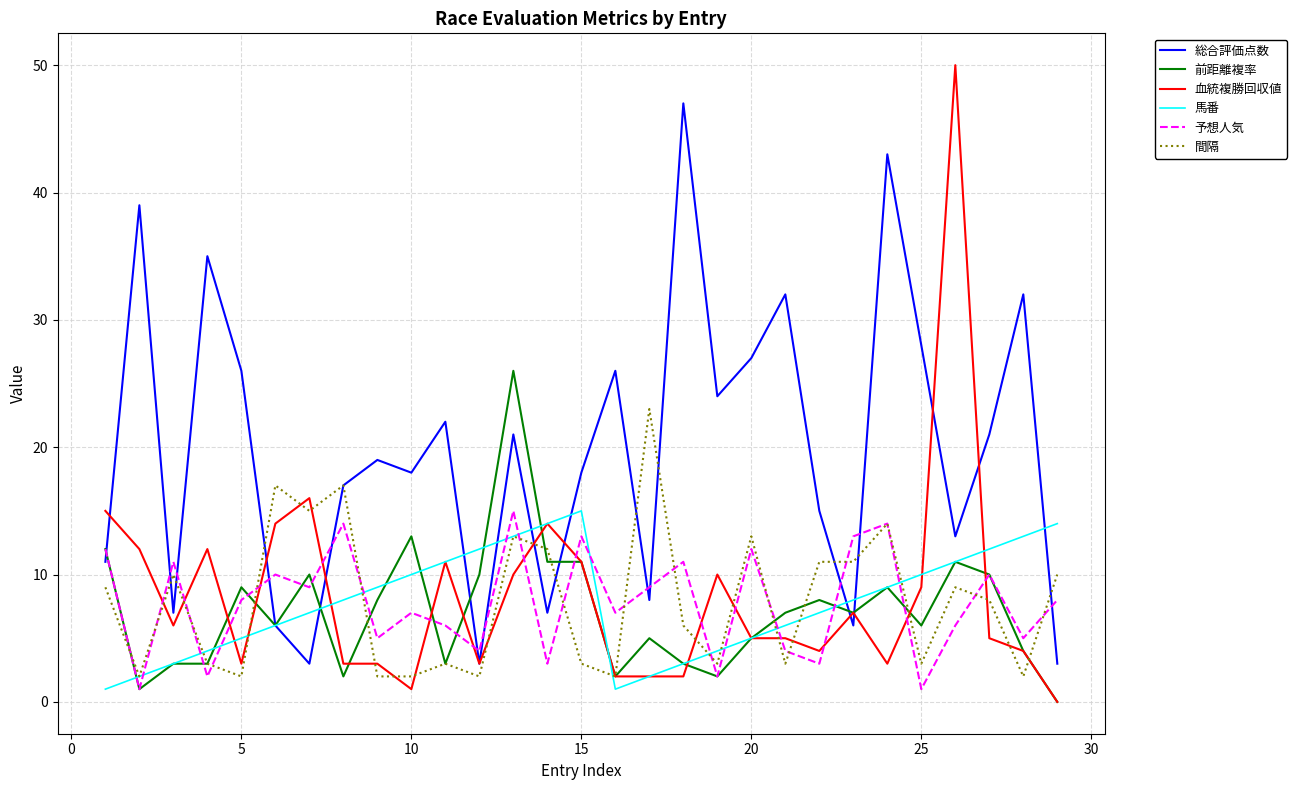

Which series has the largest range (max minus min)?

血統複勝回収値